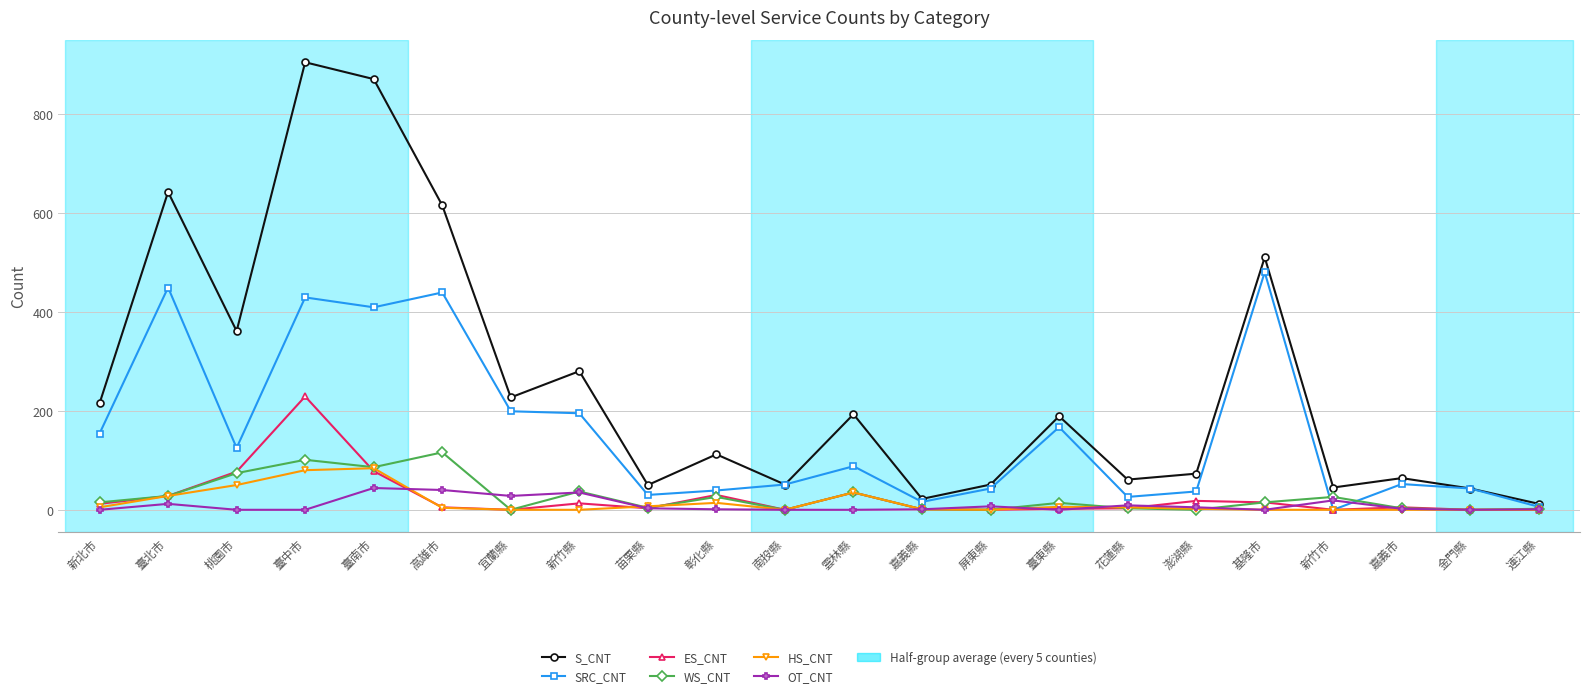

The value of S_CNT at 臺南市 is 1263. True or false?

False